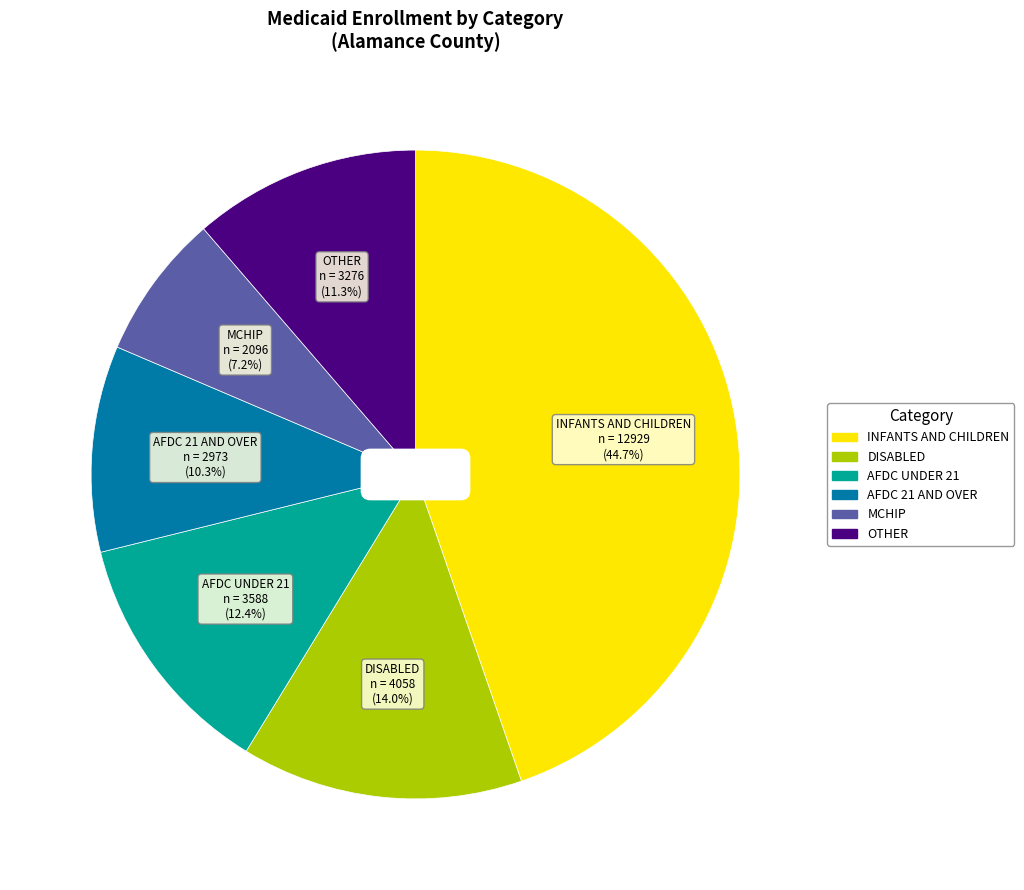

Is there a majority slice in this chart?

No